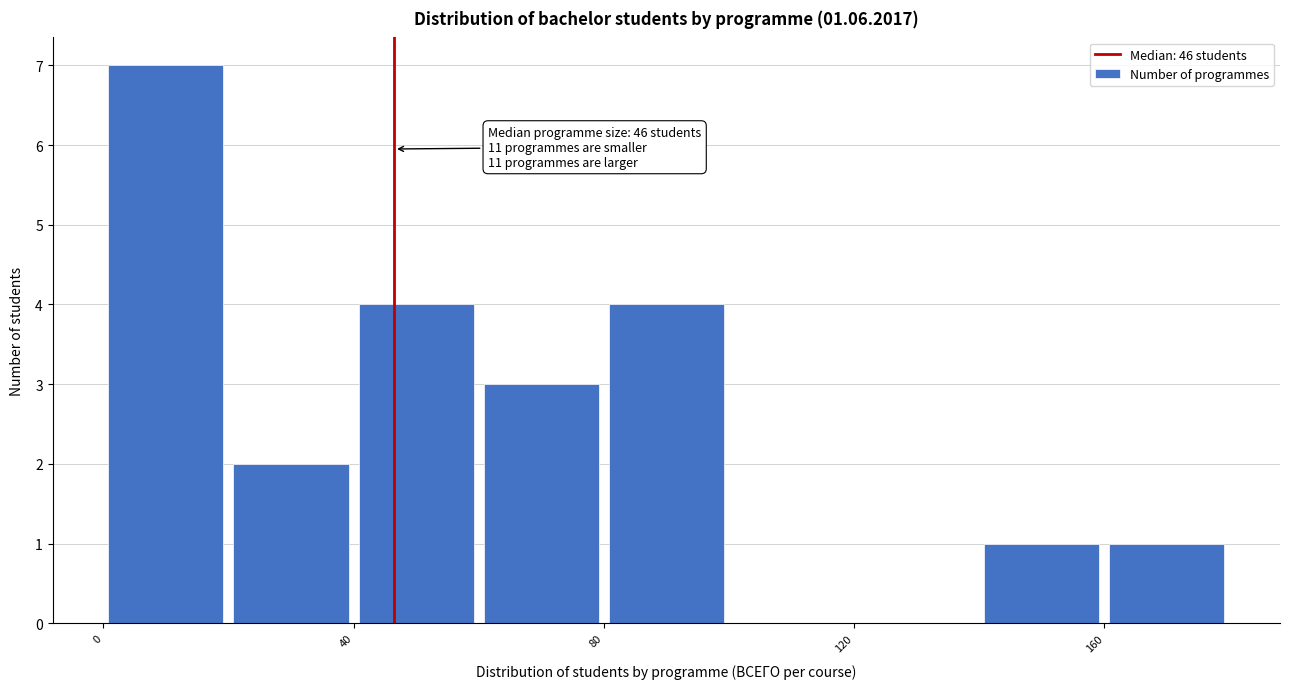

Which range on the x-axis has the tallest bar?

0 to 20